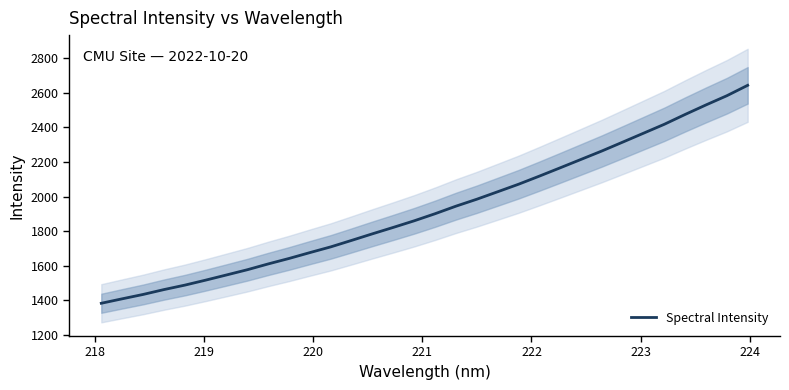

What is the lowest value of the Spectral Intensity series?

1381.8